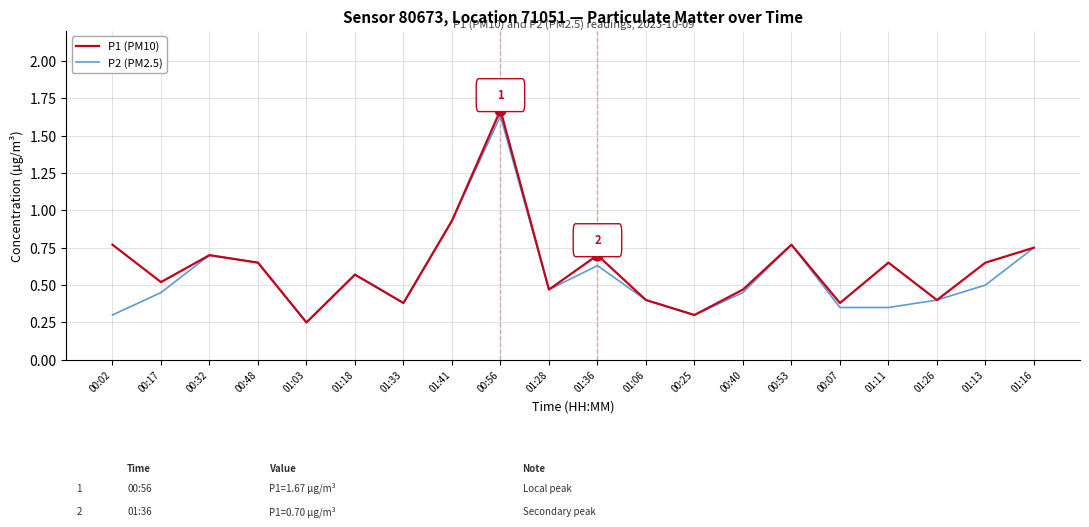

What is the total value across all series at 00:48?

1.3